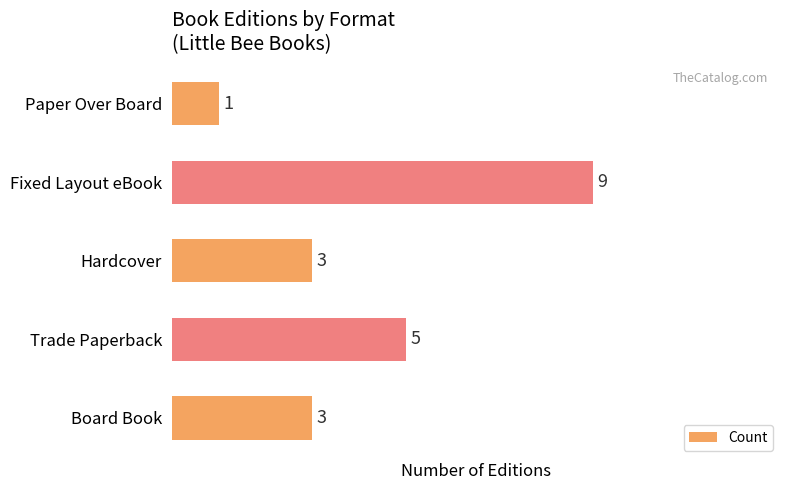

Count the number of data series in this chart.

1